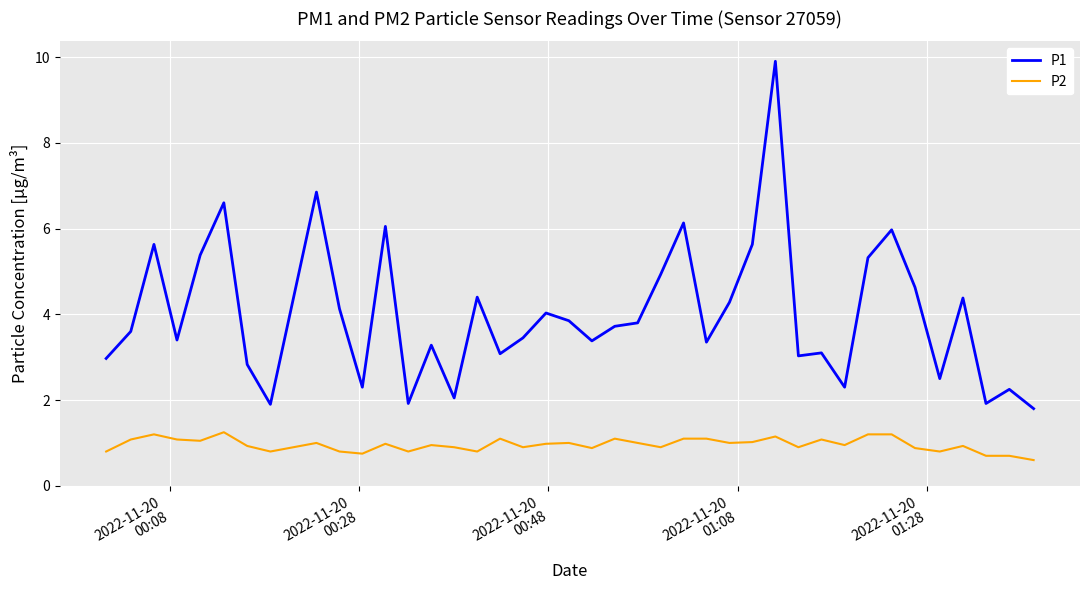

True or false: P2 and P1 intersect in this chart.

False